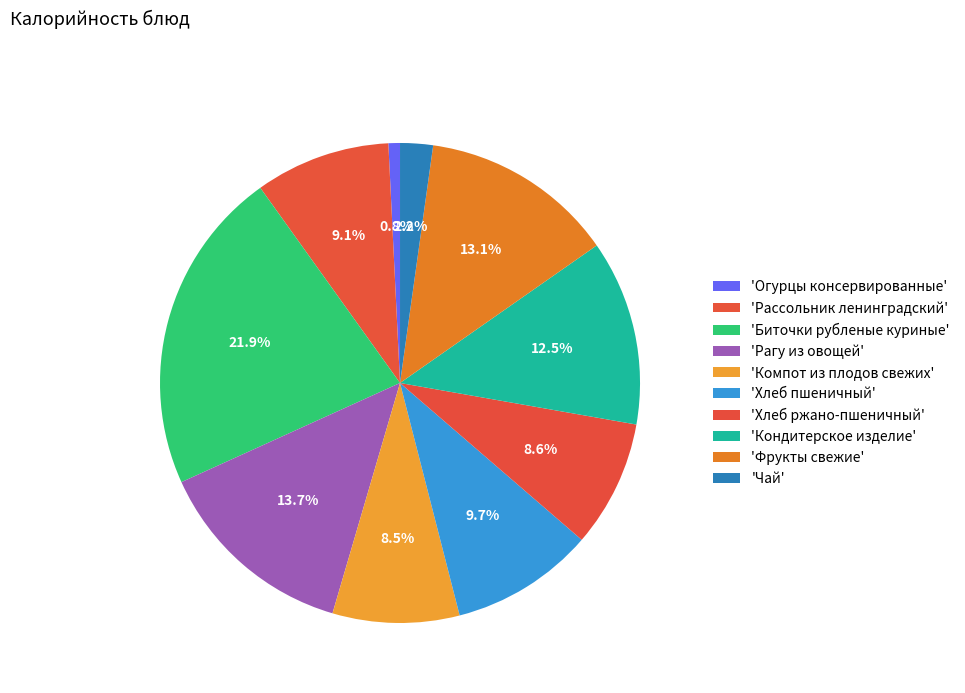

Count the number of slices in the pie.

10